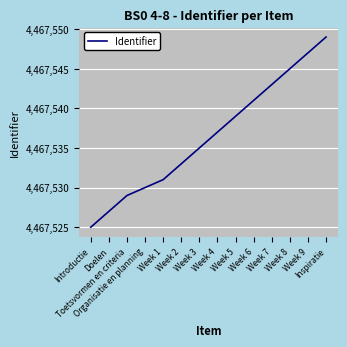

Reading left to right, transcribe all the data shown in this chart.

4467525	4467527	4467529	4467530	4467531	4467533	4467535	4467537	4467539	4467541	4467543	4467545	4467547	4467549